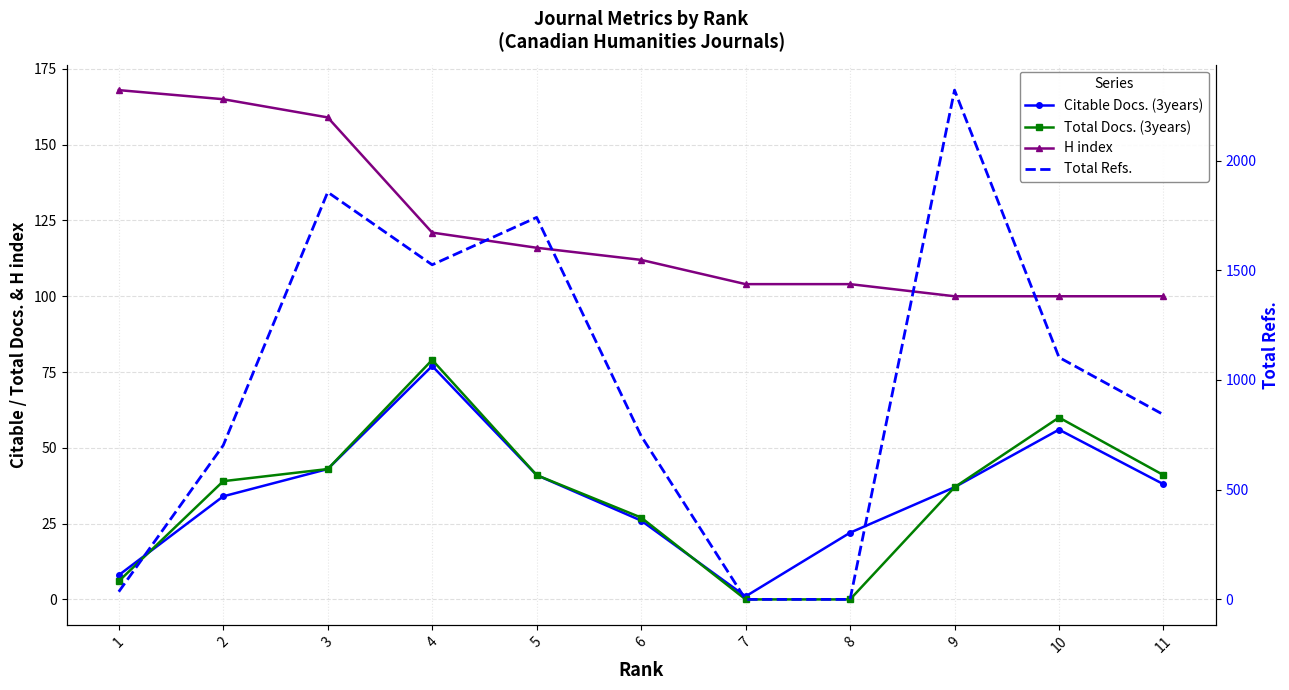

Which series has the largest total across all categories?

Total Refs.